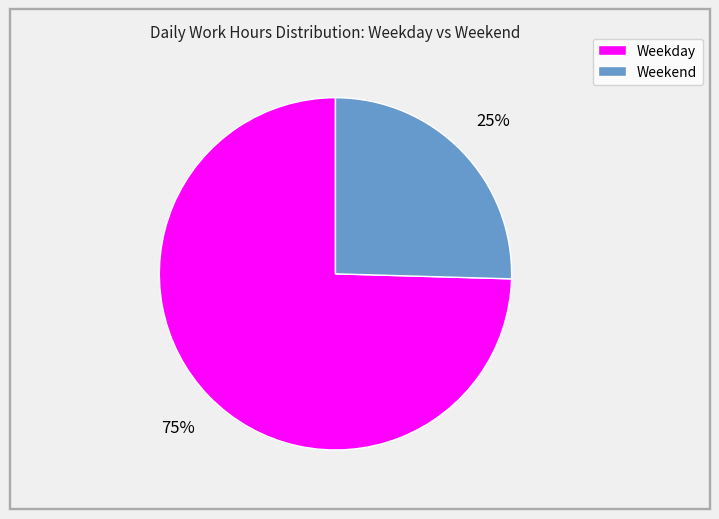

Is it true that Weekday is 81% of the pie?

False